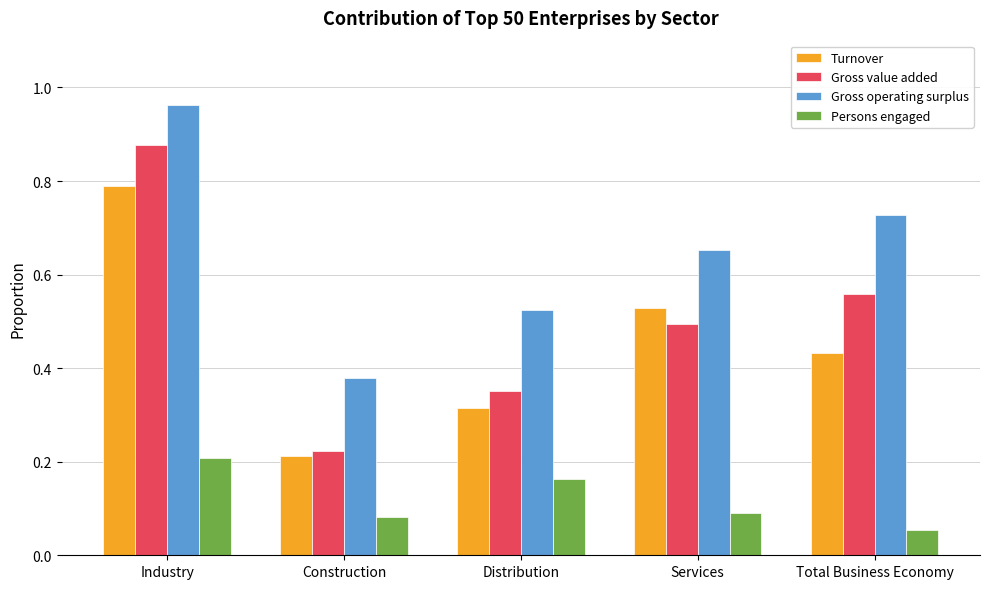

How many bars are there in total?

20